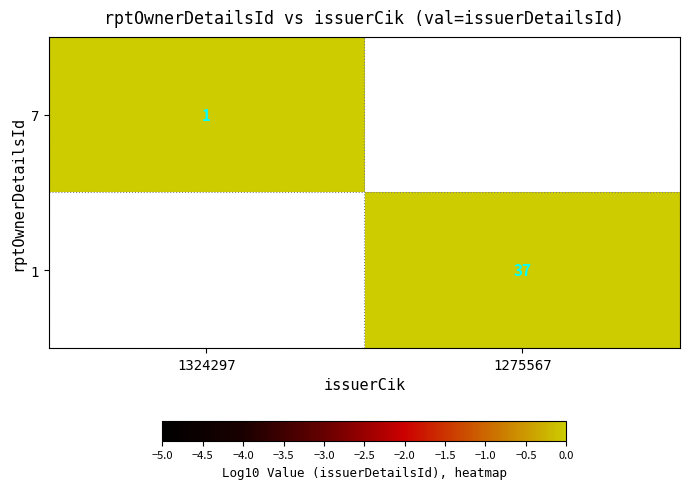

The 7 series shows 1 at 1324297. True or false?

True